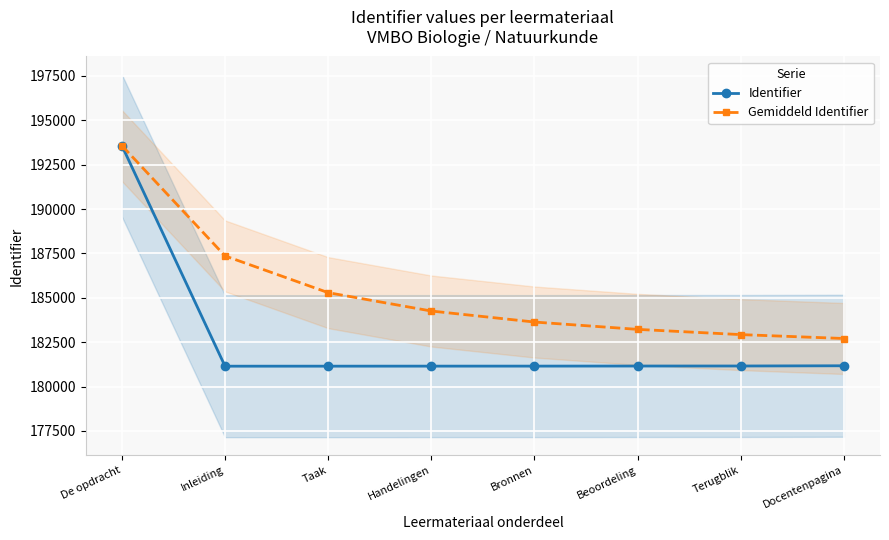

At which label does Gemiddeld Identifier reach its peak?

De opdracht